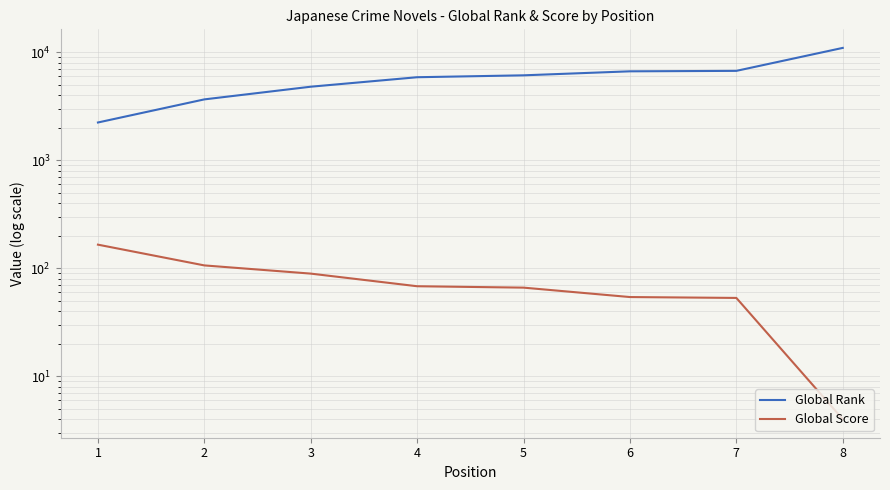

The value of Global Rank at 1 is 1361. True or false?

False